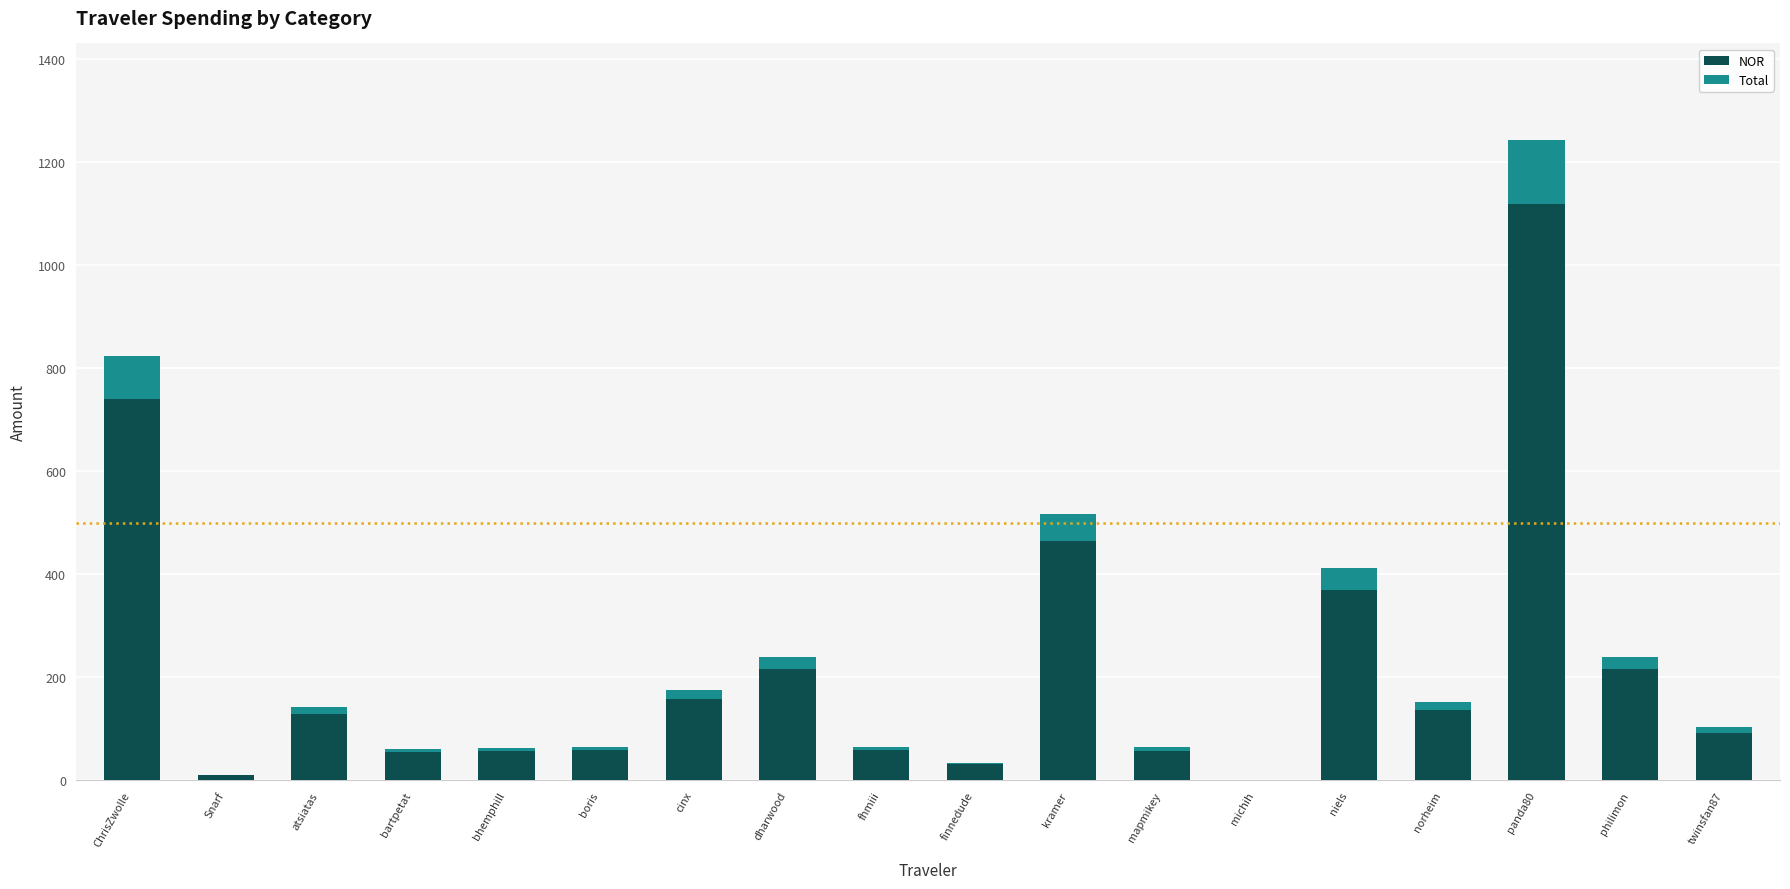

Count the number of categories in the chart.

18